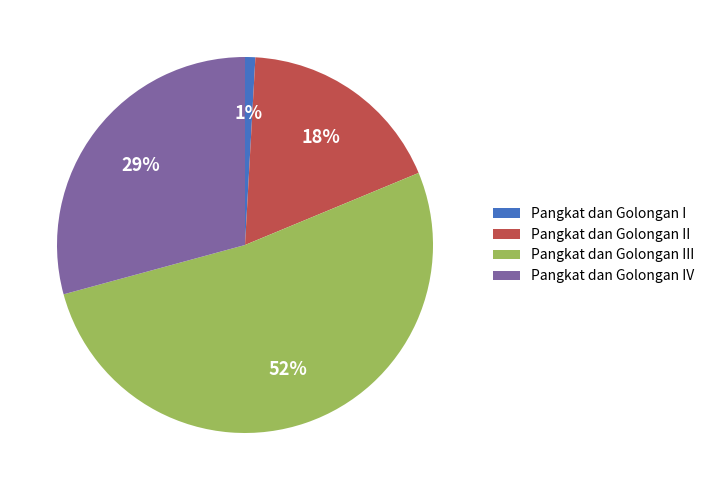

To the nearest percent, what portion does Pangkat dan Golongan I represent?

1%